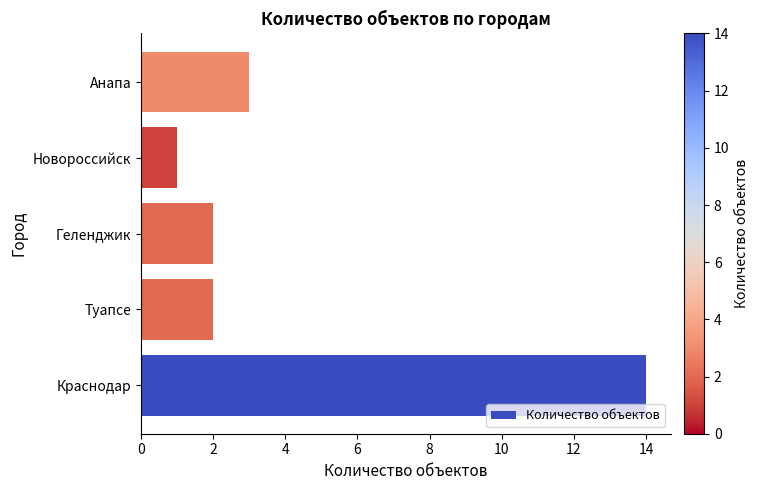

How many series are shown in this chart?

1